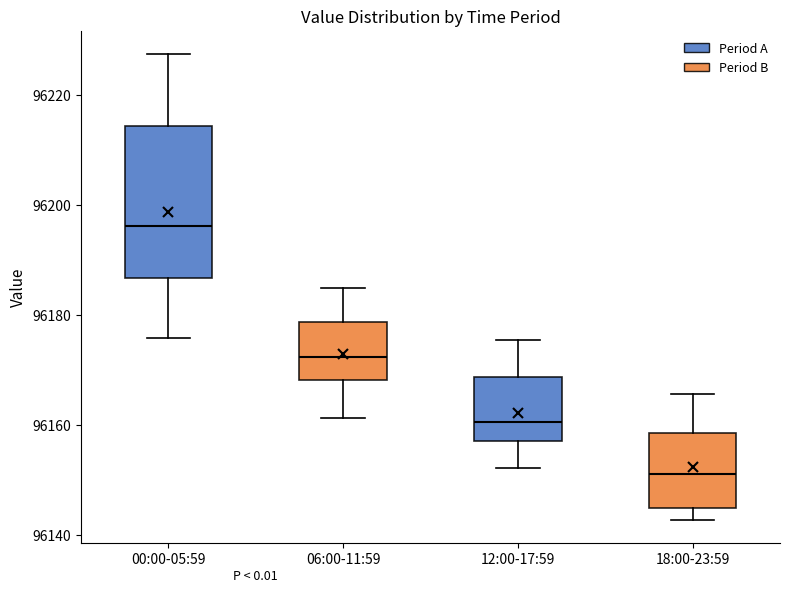

Reading left to right, transcribe this box plot: for each box, give where its median line is, the range the box spans, and where its two whiskers end, as read against the y-axis. The values are not printed on the chart, so give them approximately, as read against the axis.

00:00-05:59: median 96196, box 96186 to 96214, whiskers 96176 to 96228
06:00-11:59: median 96172, box 96168 to 96178, whiskers 96162 to 96184
12:00-17:59: median 96160, box 96158 to 96168, whiskers 96152 to 96176
18:00-23:59: median 96152, box 96144 to 96158, whiskers 96142 to 96166